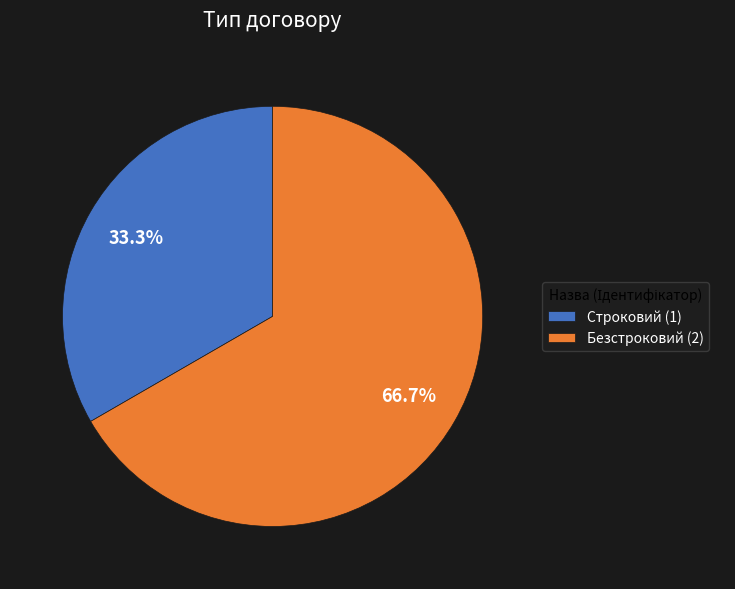

What is the ratio of the value at Безстроковий to the value at Строковий?

2.0